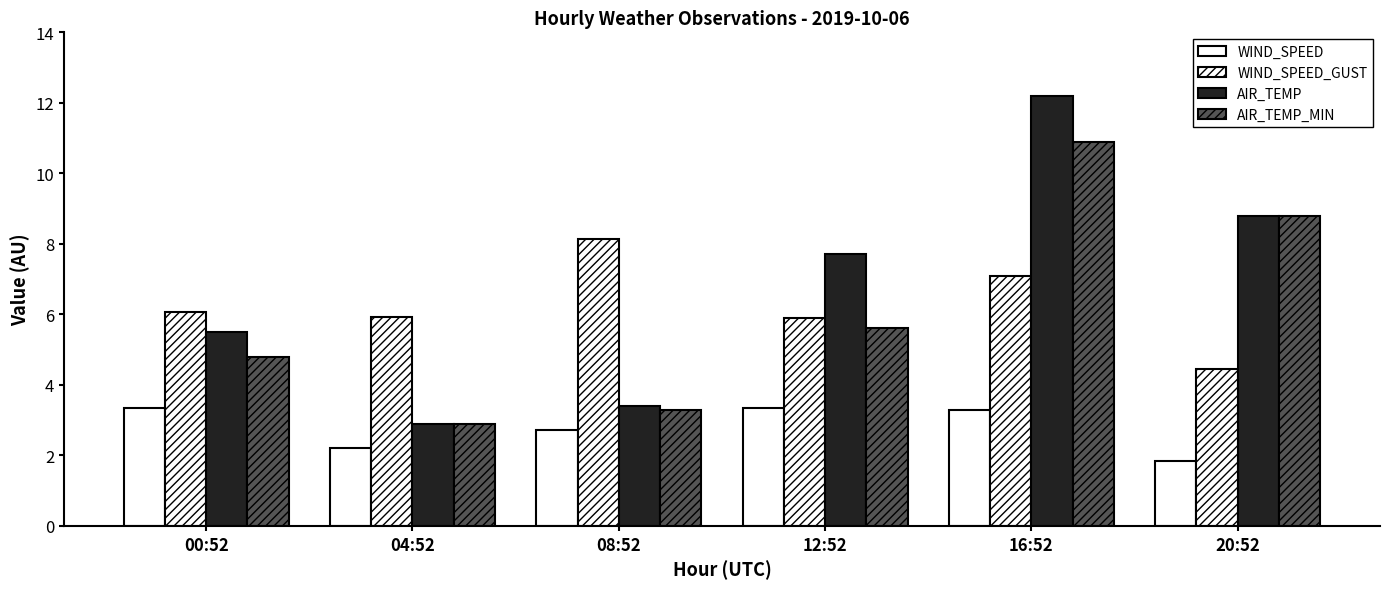

Which series has the largest range (max minus min)?

AIR_TEMP